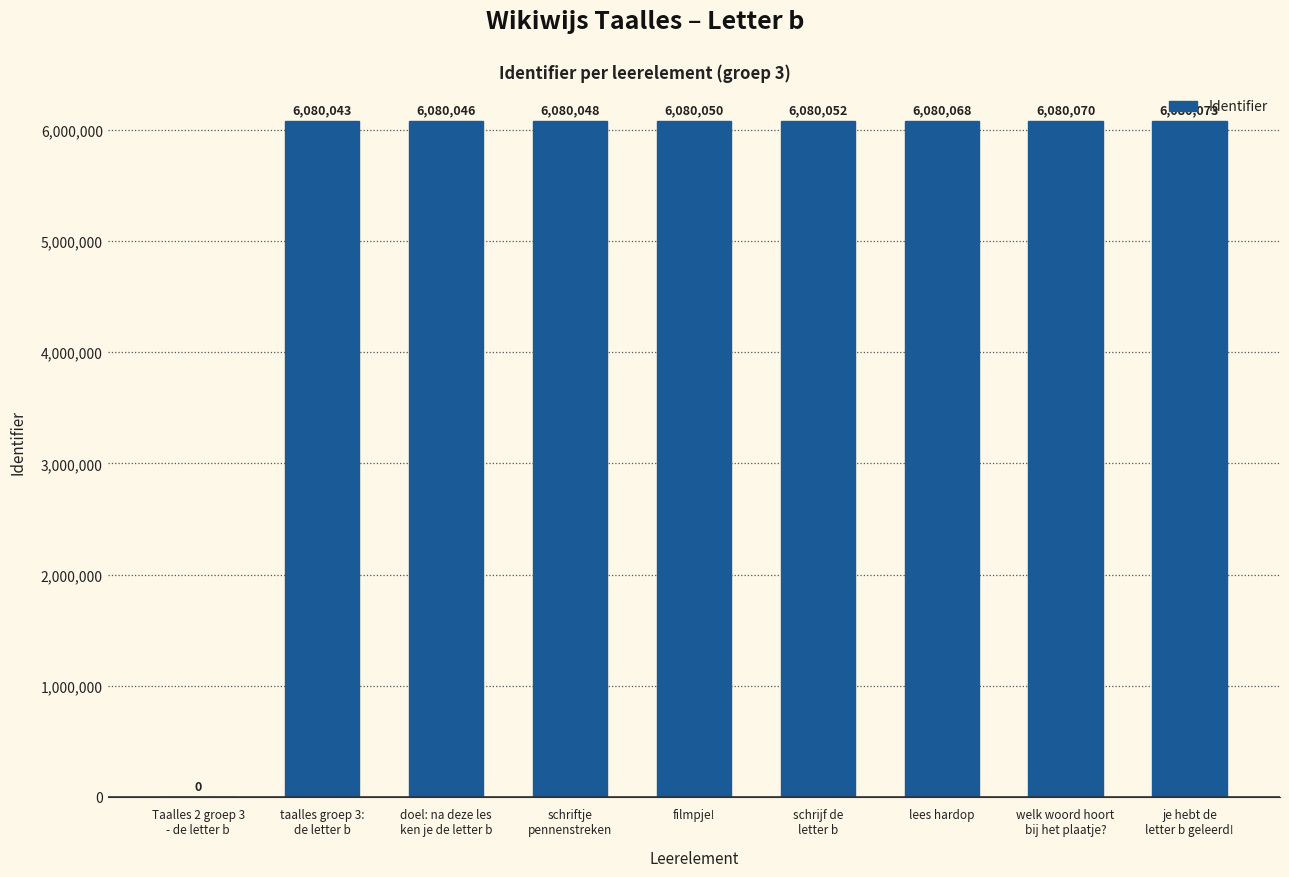

What is the sum of all values?

48640450